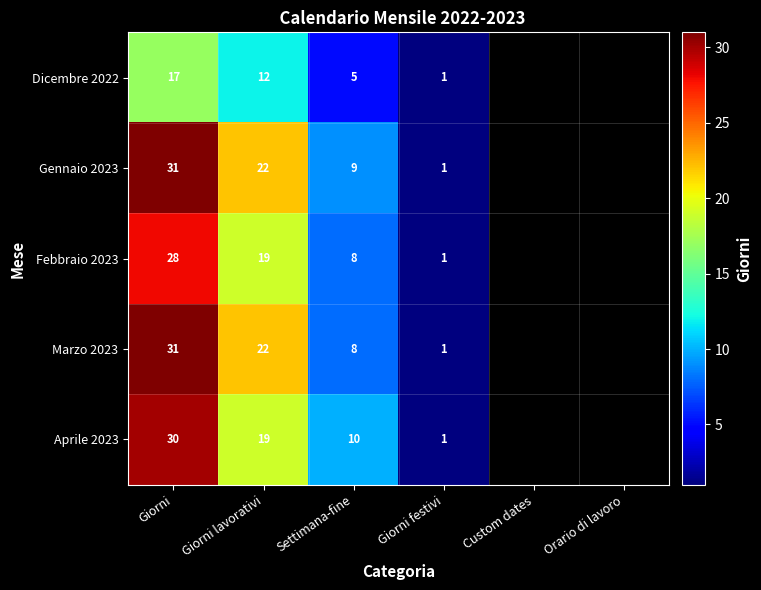

Is it true that Febbraio 2023 equals 1 at Giorni festivi?

True